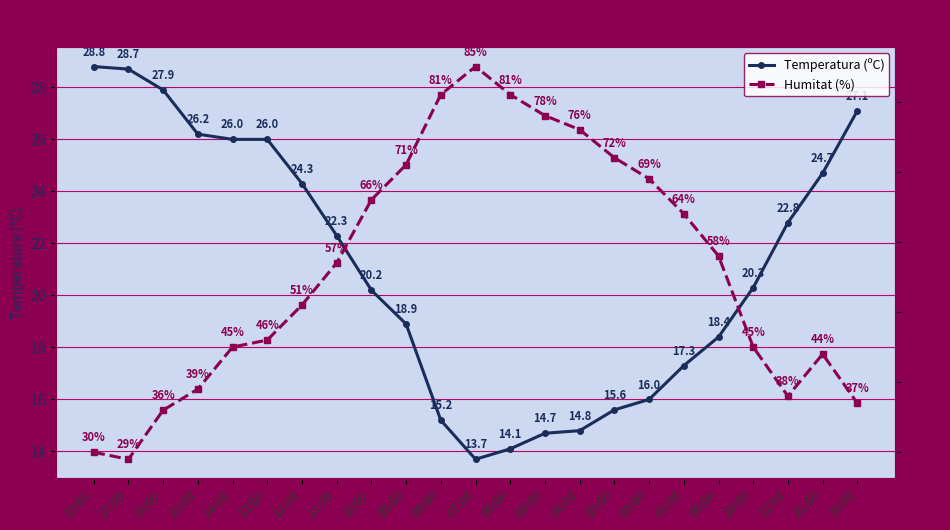

Which has a higher value, 18:00 or 15:00?

18:00